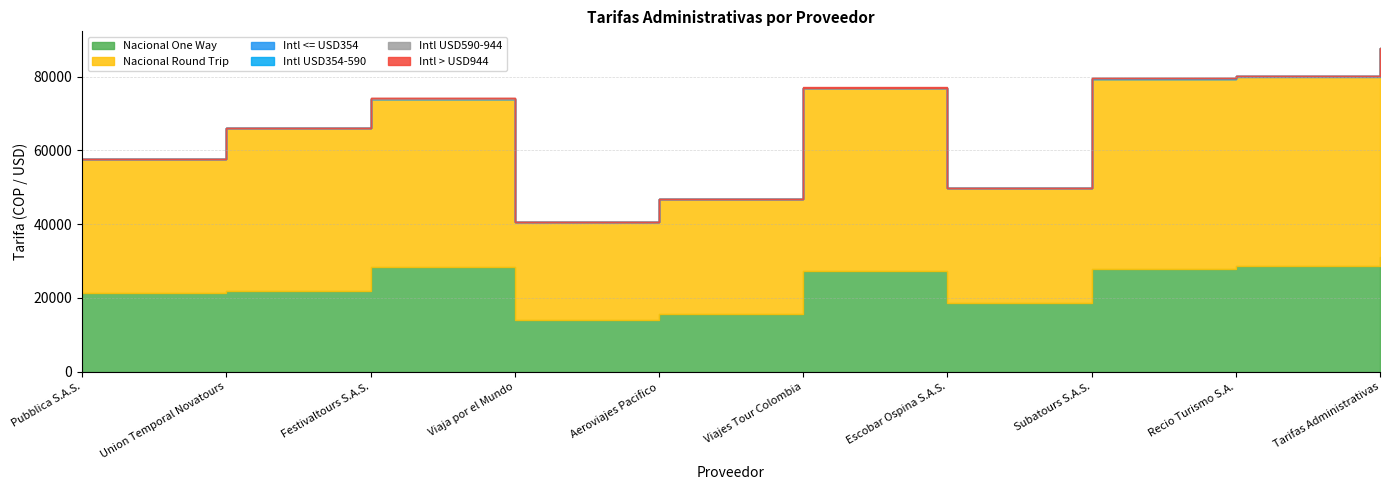

Which series changed the most between Pubblica S.A.S. and Union Temporal Novatours?

Nacional Round Trip